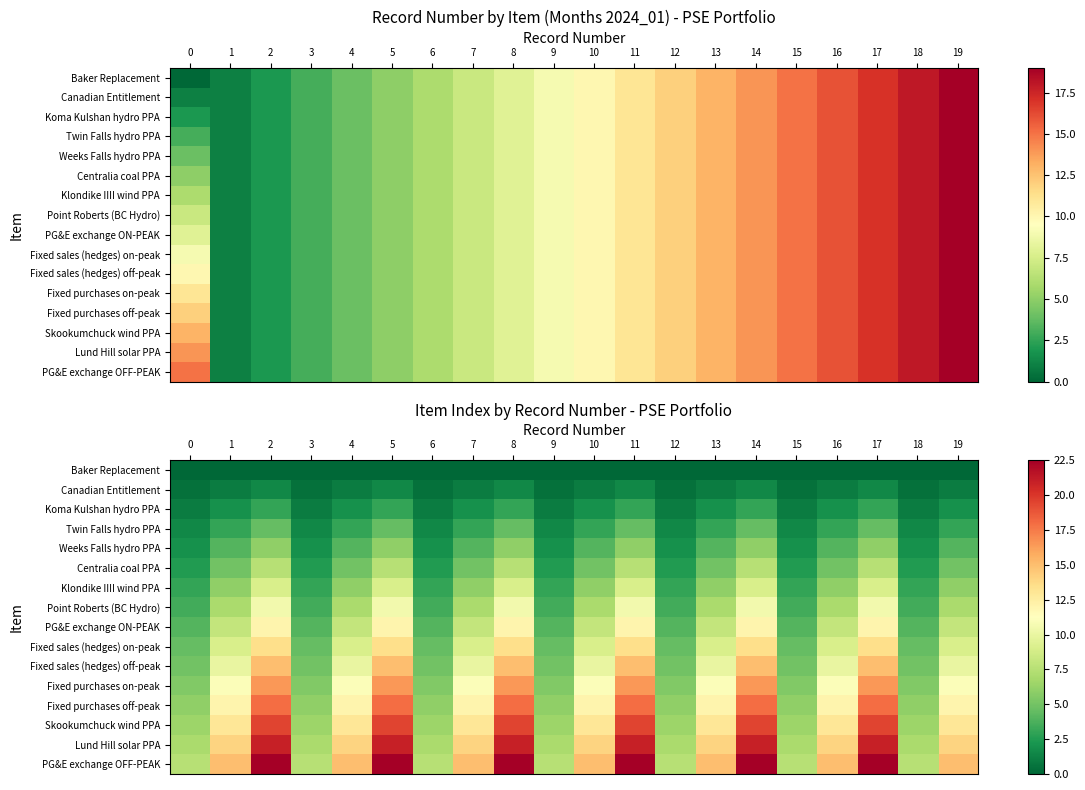

At which category is the sum across all series the highest?

2